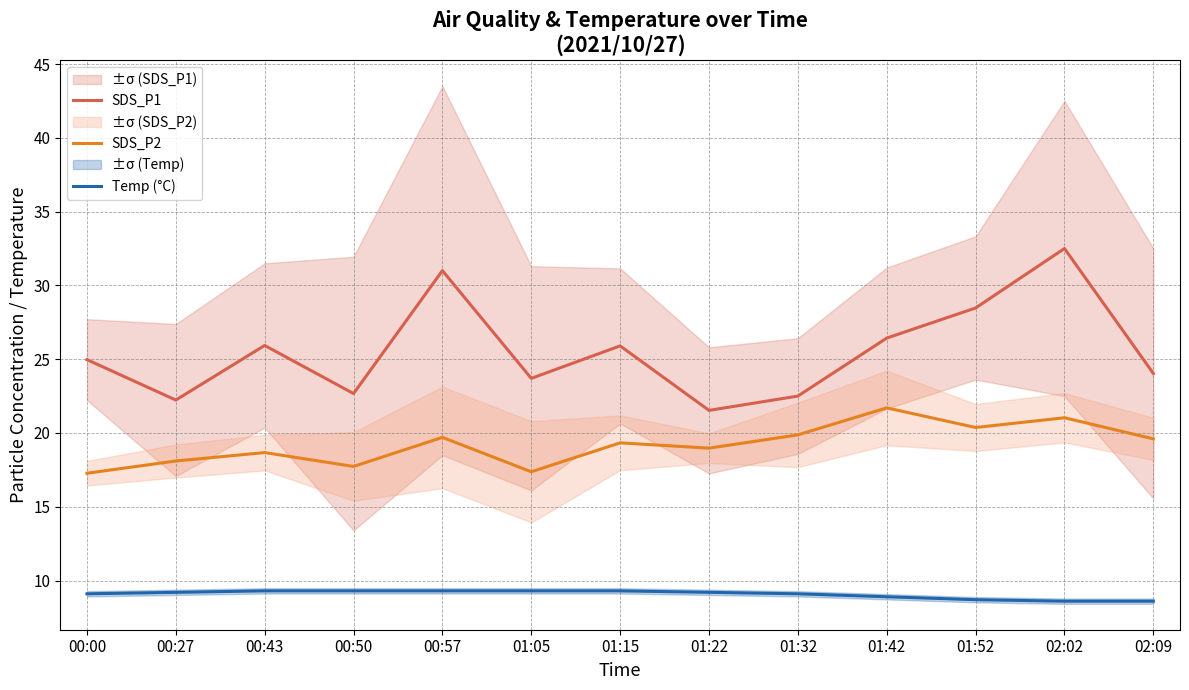

Where does the Temp (°C) series first go above 9?

00:00